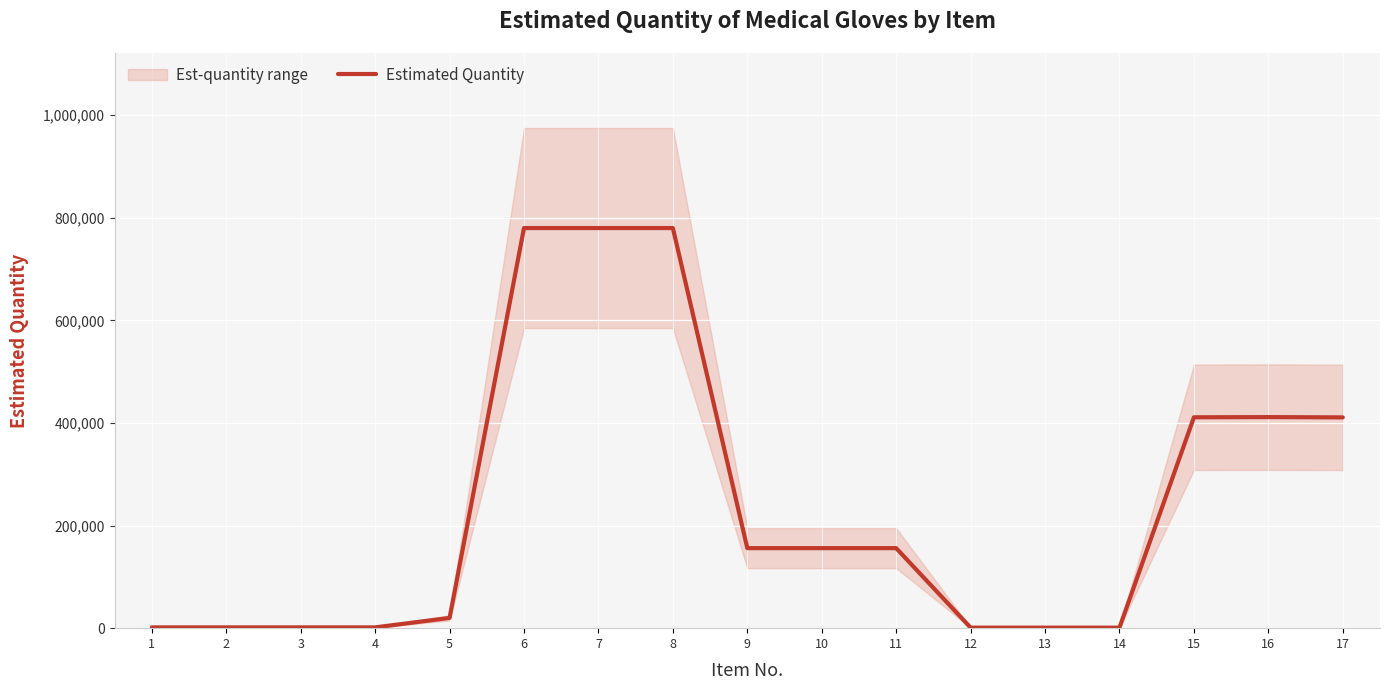

How many points are higher than both their immediate neighbors (excluding endpoints)?

1